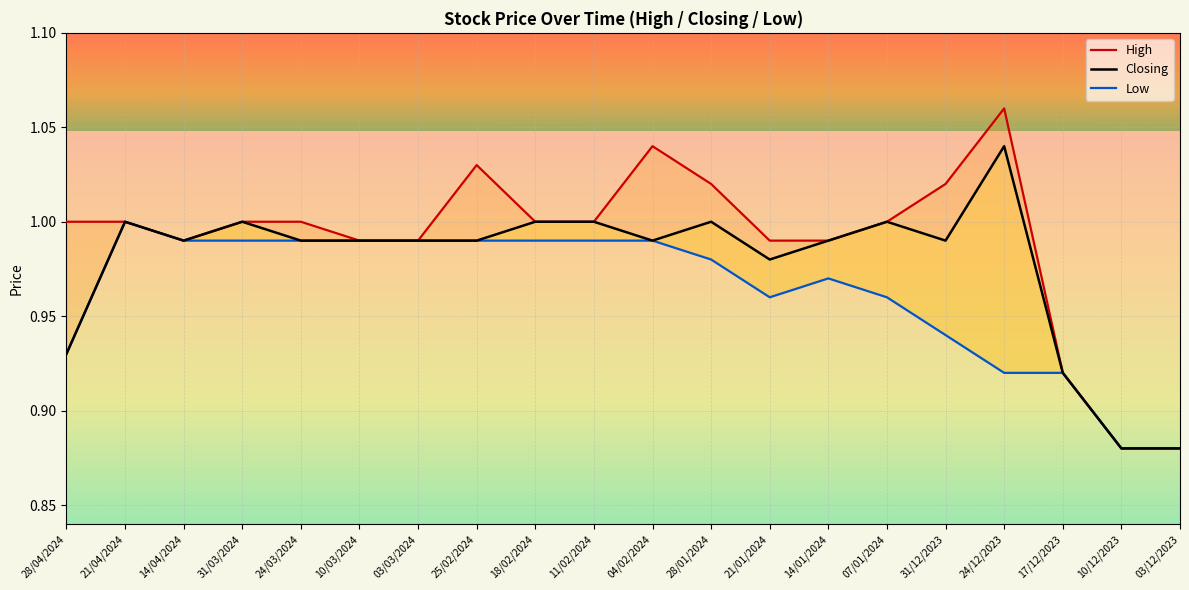

List the series in order of their overall mean, lowest first.

Low, Closing, High